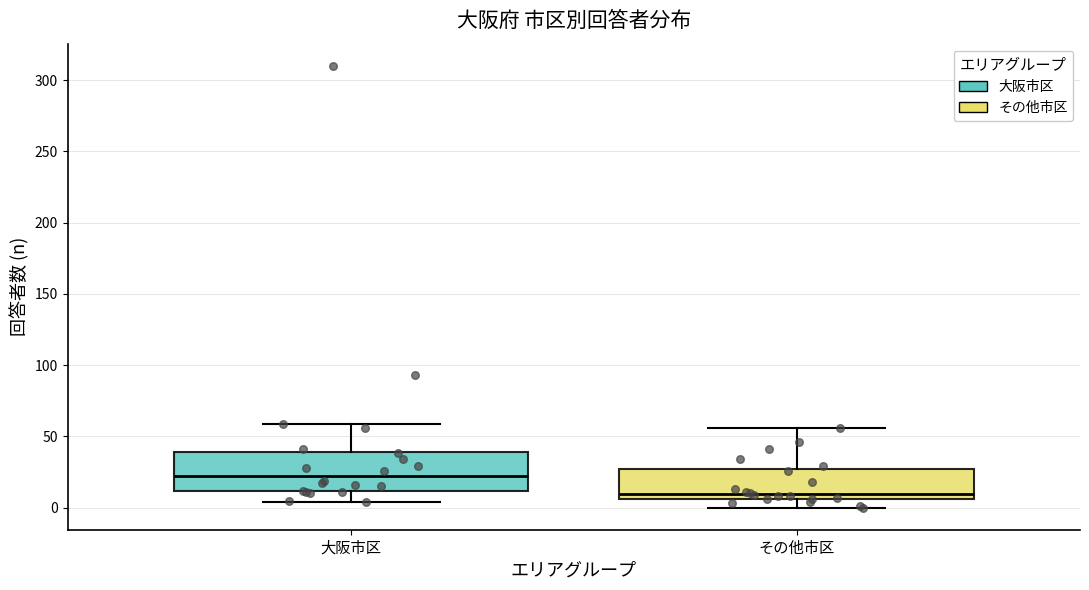

Reading left to right, transcribe this box plot: for each box, give where its median line is, the range the box spans, and where its two whiskers end, as read against the y-axis. The values are not printed on the chart, so give them approximately, as read against the axis.

大阪市区: median 25, box 10 to 40, whiskers 5 to 60
その他市区: median 10, box 5 to 25, whiskers 0 to 55